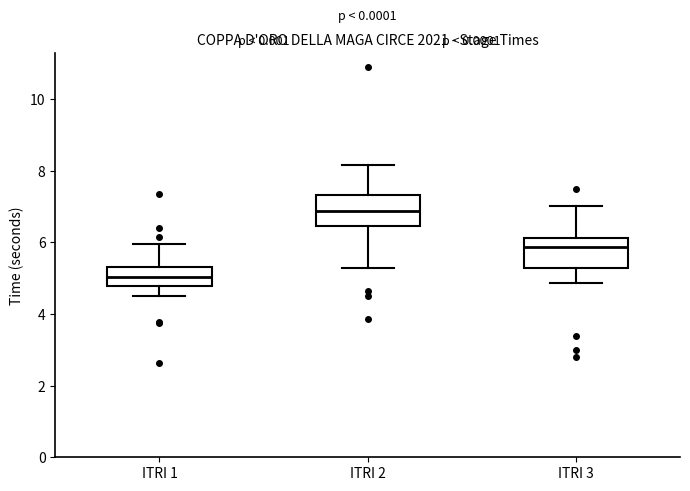

Which box's median line is the highest?

ITRI 2